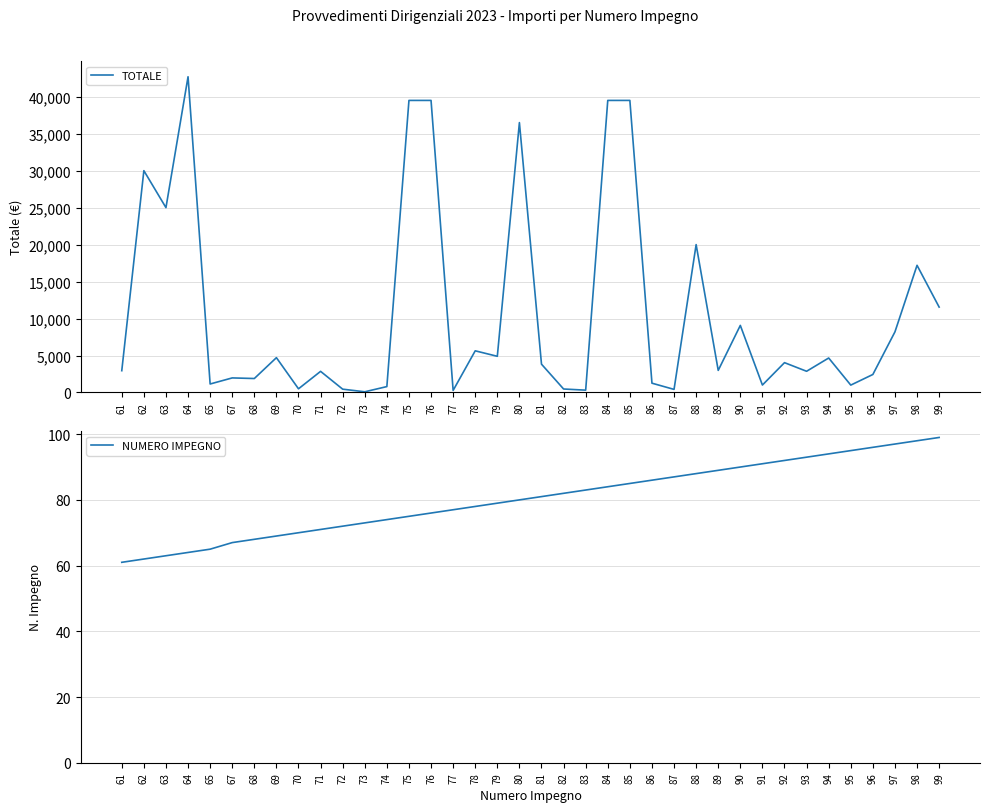

What is the greatest value displayed?

42700.0